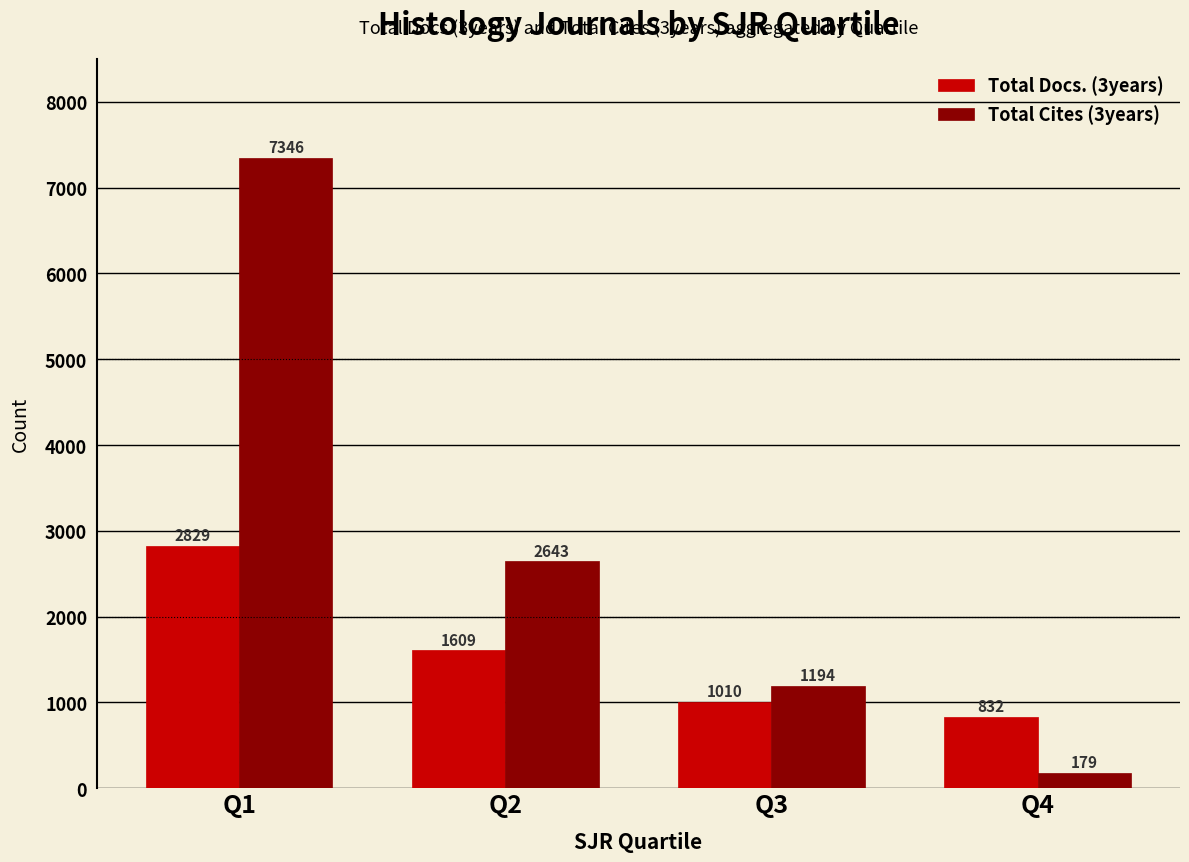

Which category has the highest value across all series?

Q1